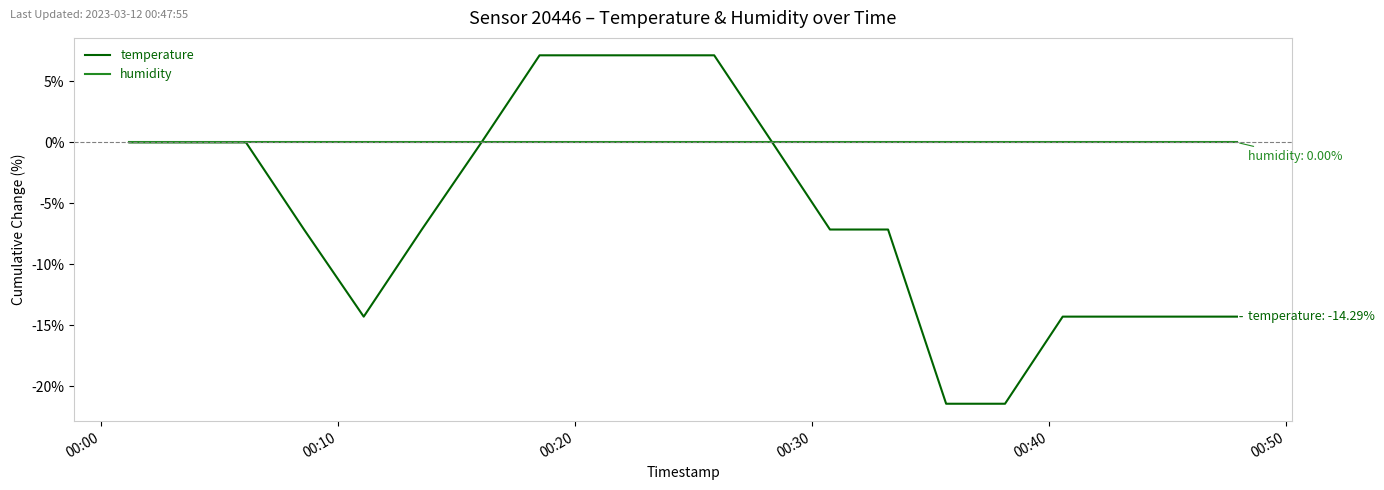

List the series in order of their overall mean, lowest first.

temperature, humidity